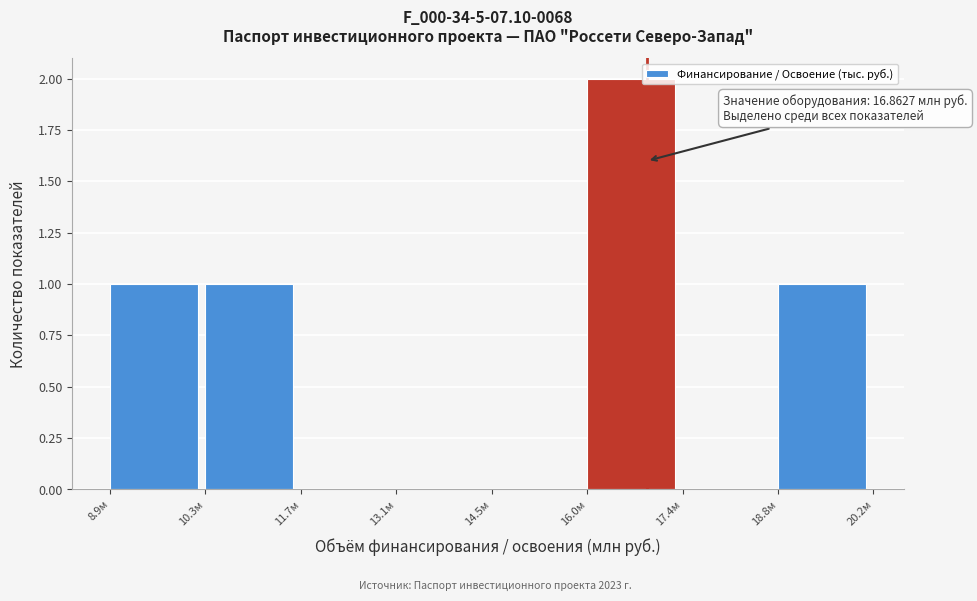

Over which range of the x-axis is the bar tallest?

16.0 to 17.4